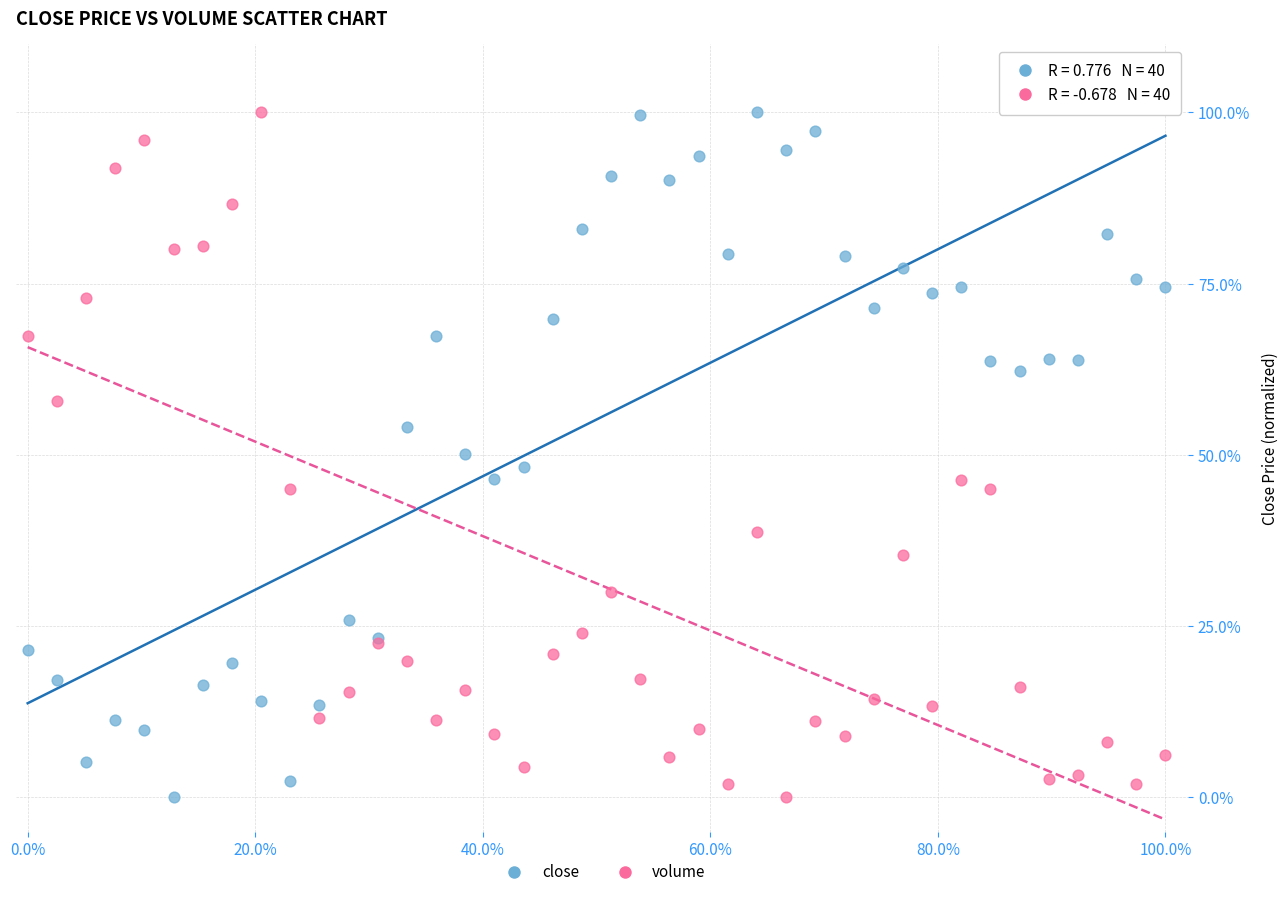

What is the X range (max minus min) for the scatter plot?

100.0